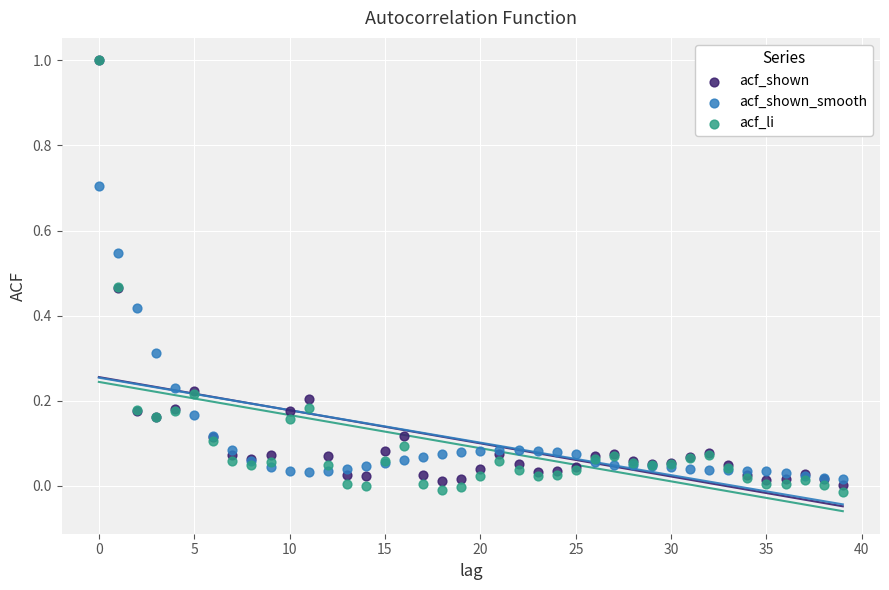

Which series reaches the minimum Y coordinate?

acf_li